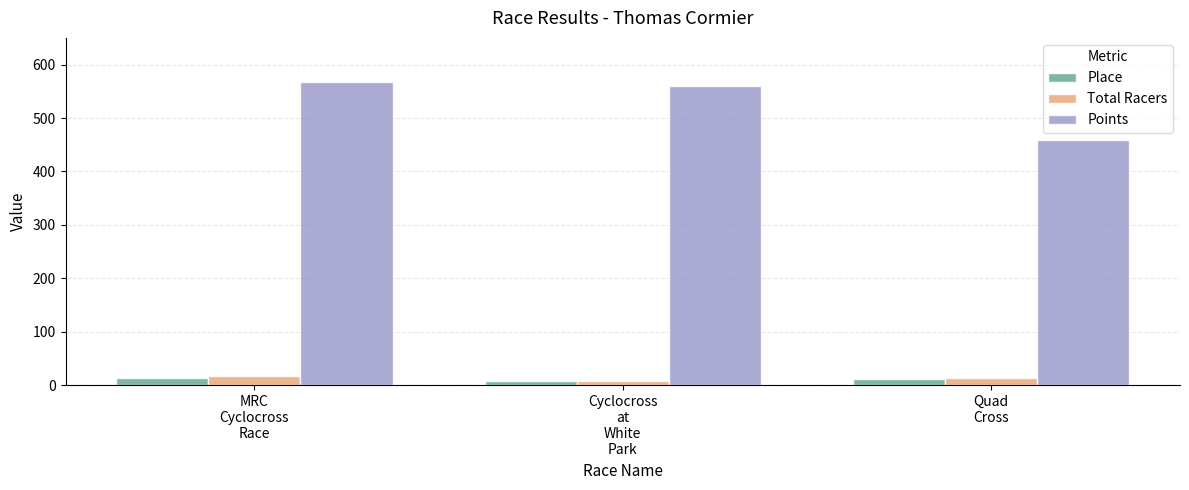

Where is Total Racers nearest to the value 13?

Quad
Cross